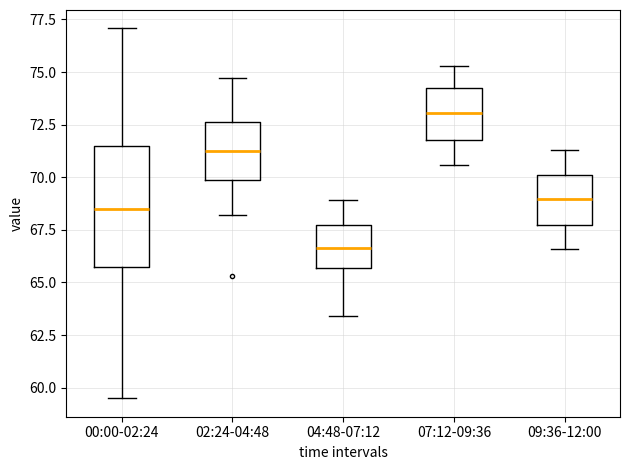

Comparing the boxes themselves (not the whiskers), which one is the tallest?

00:00-02:24